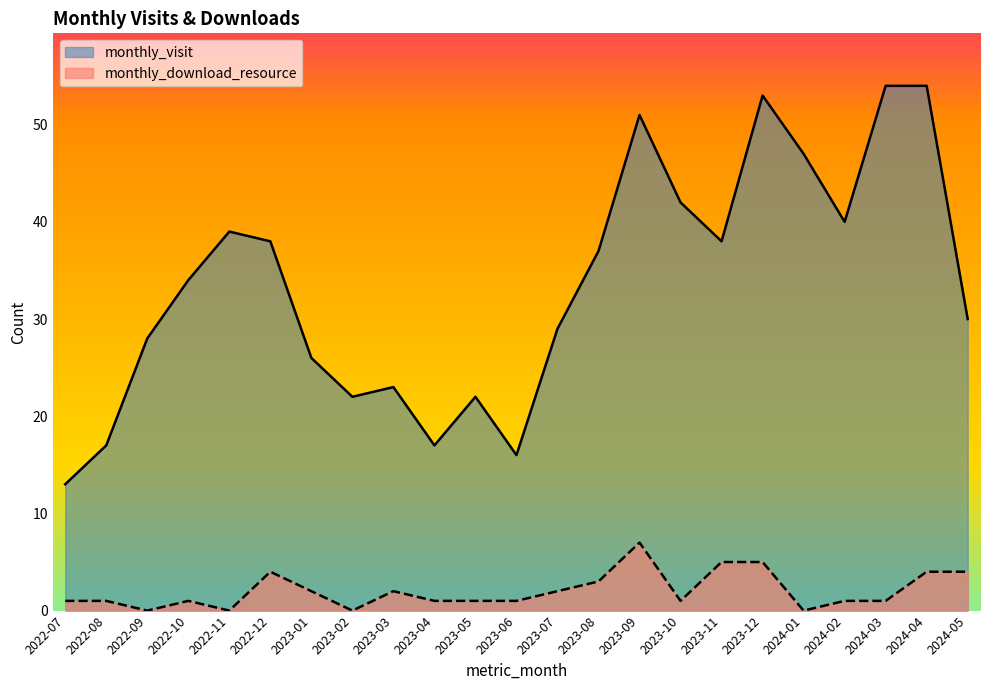

What is the total value across all series at 2022-11?

39